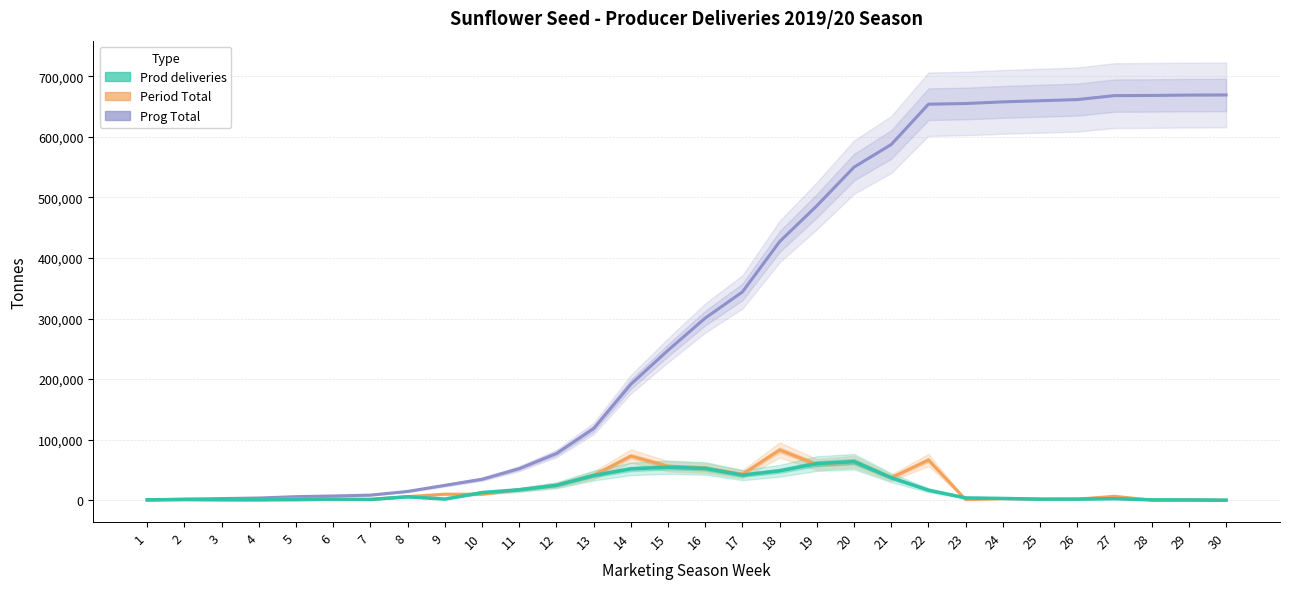

True or false: Period Total and Prog Total cross at least once.

False